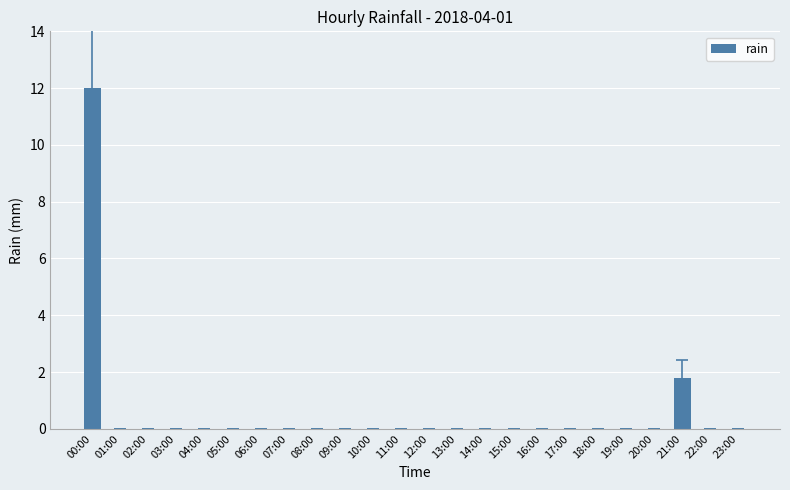

The value at 03:00 is 0.0. True or false?

True